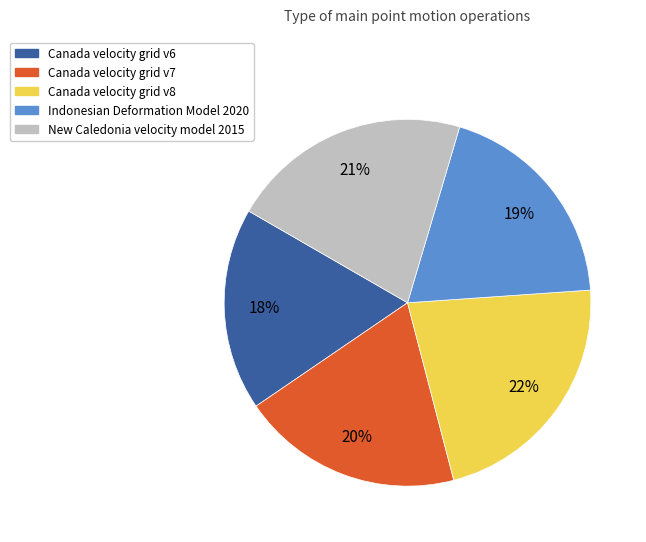

Is it true that Canada velocity grid v7 is 20% of the pie?

True